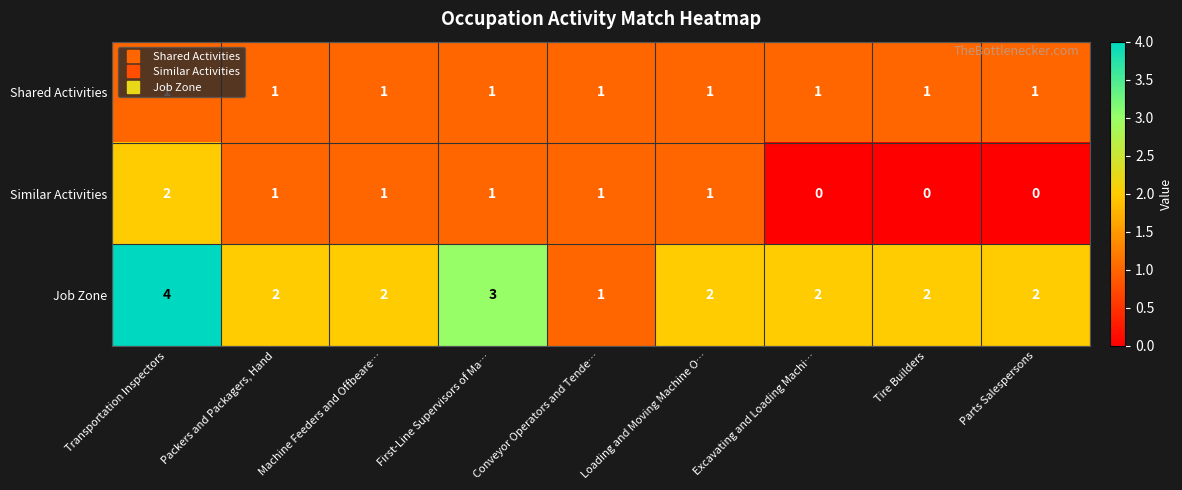

What is the total value across all series at Conveyor Operators and Tende…?

3